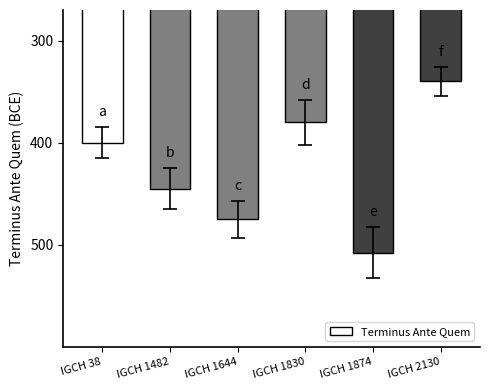

Are the bars horizontal?

No